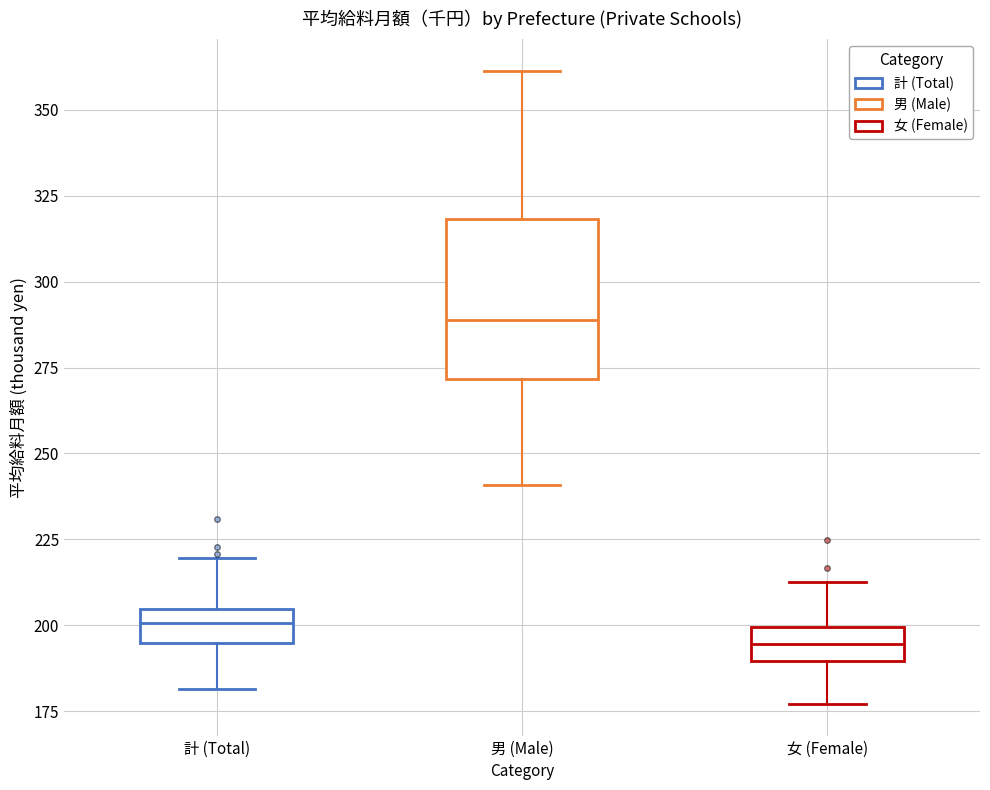

Comparing the boxes themselves (not the whiskers), which one is the tallest?

男 (Male)